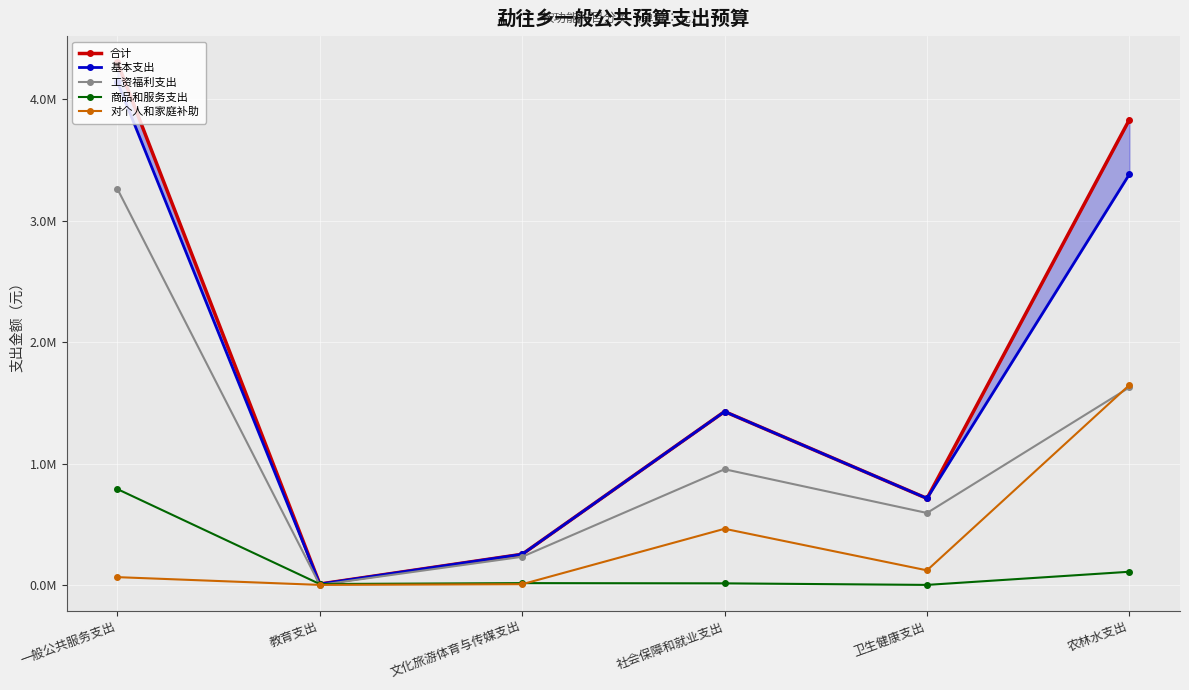

What is the value of the 商品和服务支出 point at the 2nd from the left?

7200.0